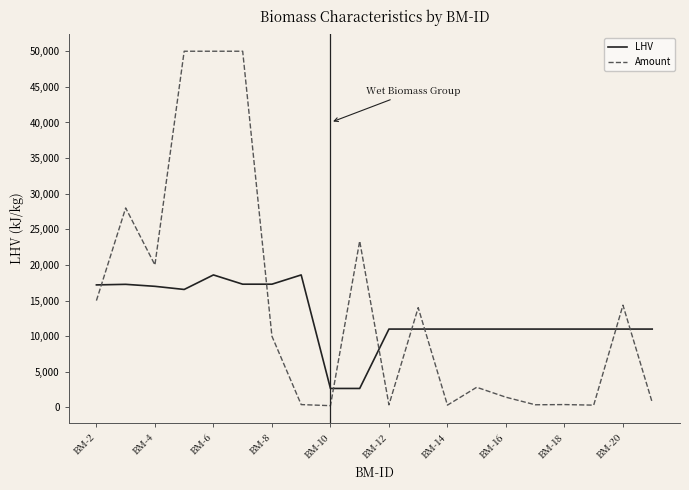

Which series has the largest range (max minus min)?

Amount